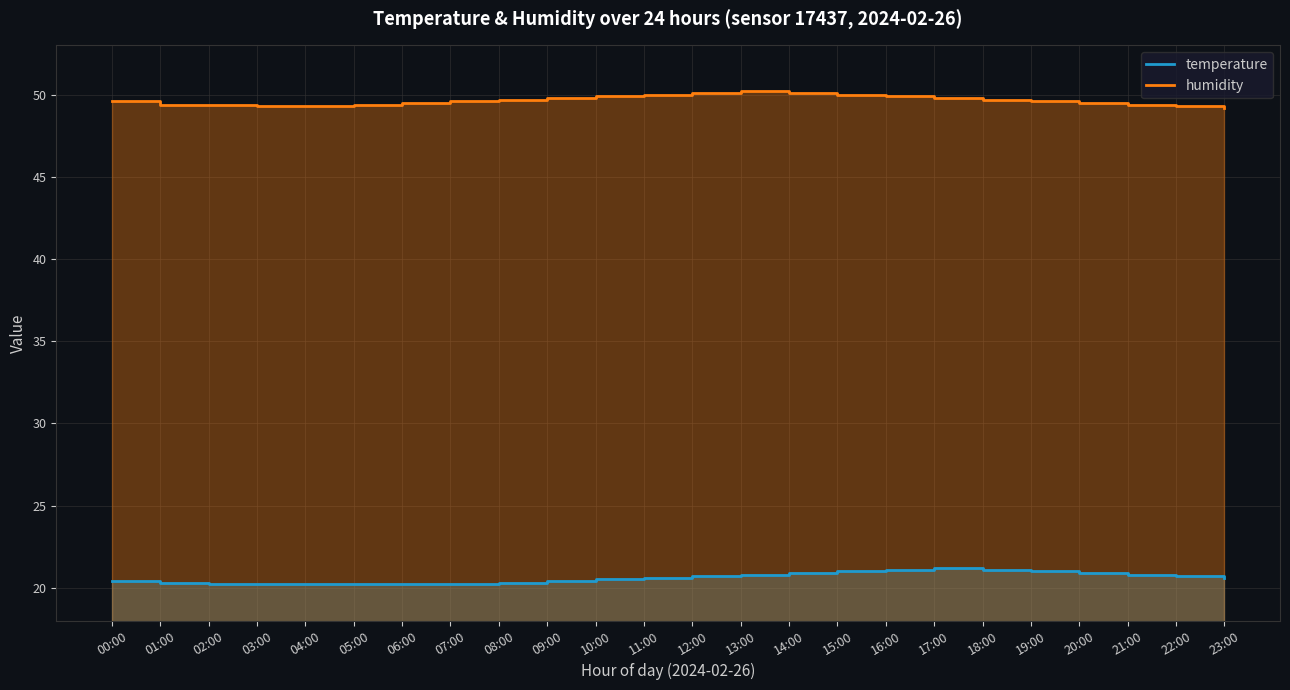

The temperature series shows 20.9 at 14:00. True or false?

True